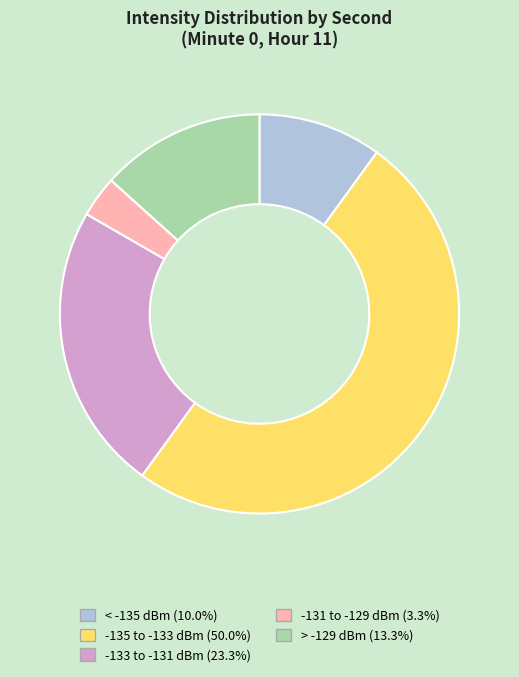

How many slices are in this pie chart?

5